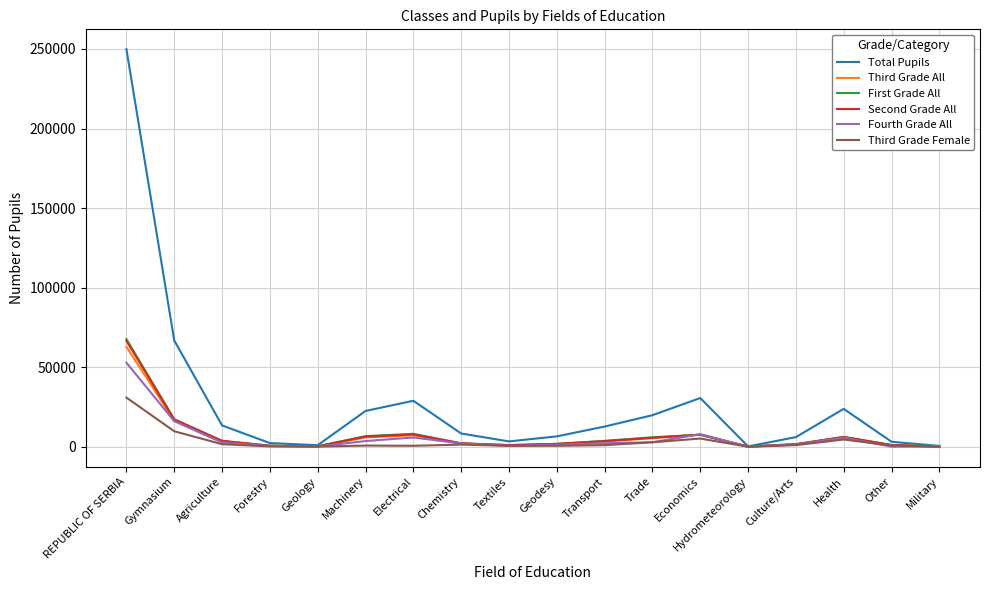

Which series has the largest total across all categories?

Total Pupils